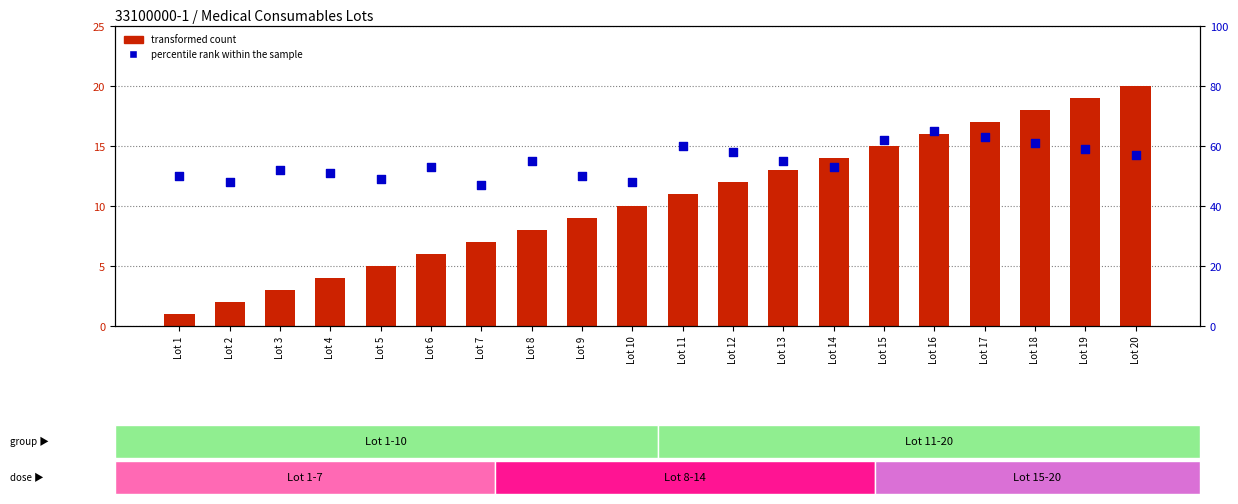

Which series has the largest total across all categories?

percentile rank within the sample